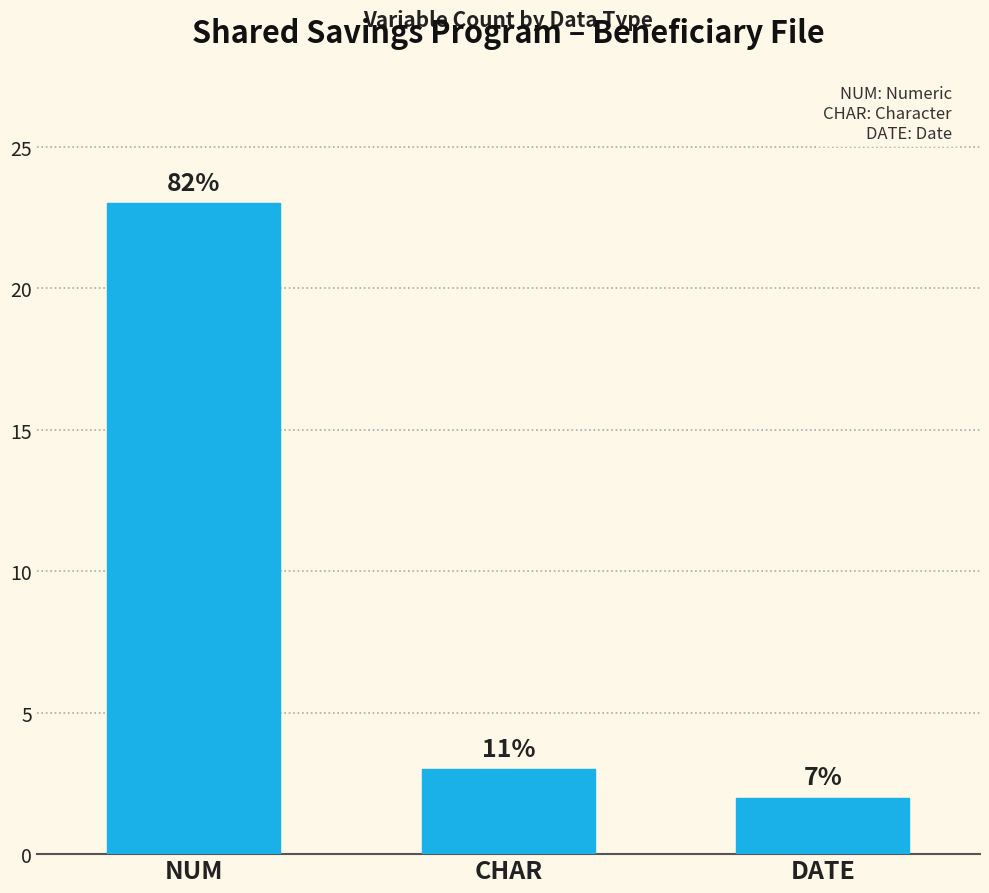

What is the change in value from NUM to DATE?

-21